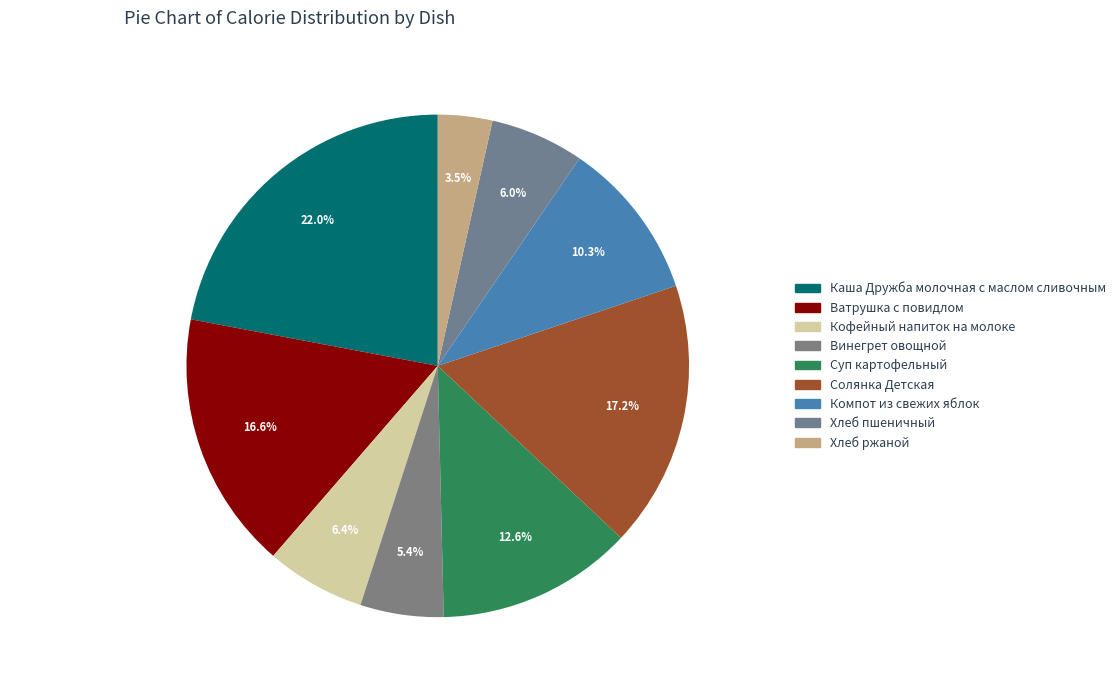

What portion of the pie excludes Ватрушка с повидлом?

83.4%